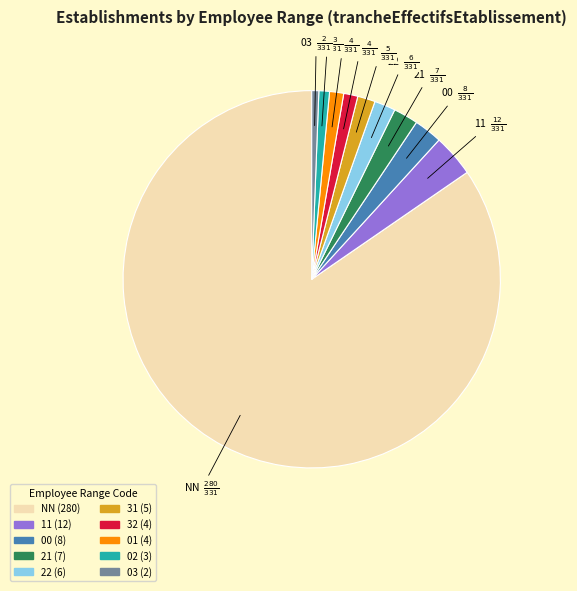

Which slice is the largest?

NN